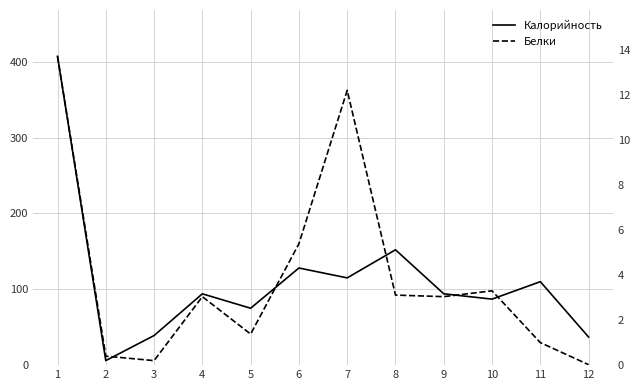

Rank the series by their maximum value, from highest to lowest.

Калорийность, Белки